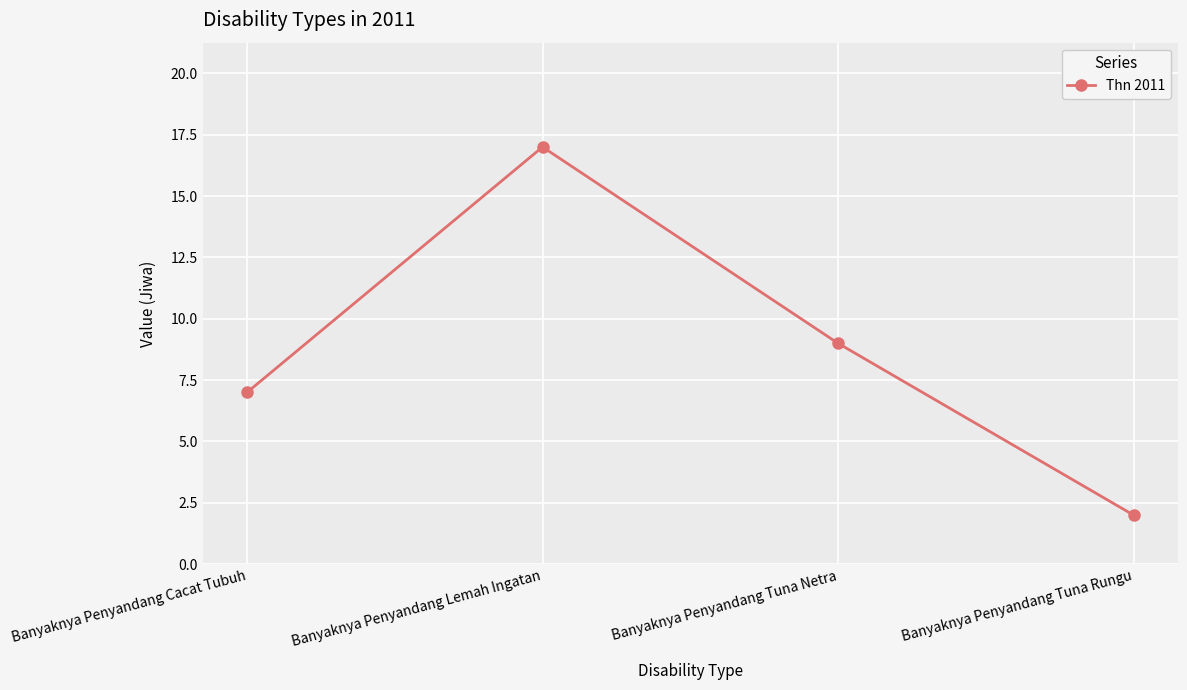

The value at Banyaknya Penyandang Tuna Netra is 12. True or false?

False